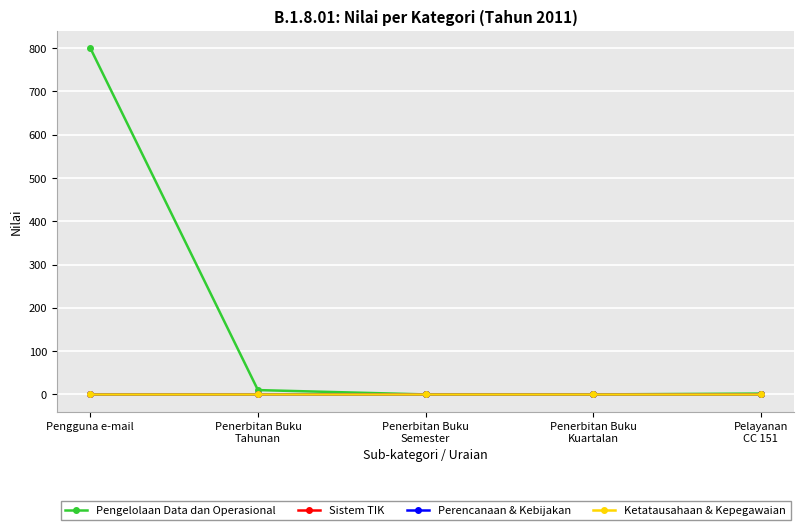

List the series in order of their peak value, highest first.

Pengelolaan Data dan Operasional, Sistem TIK, Perencanaan & Kebijakan, Ketatausahaan & Kepegawaian